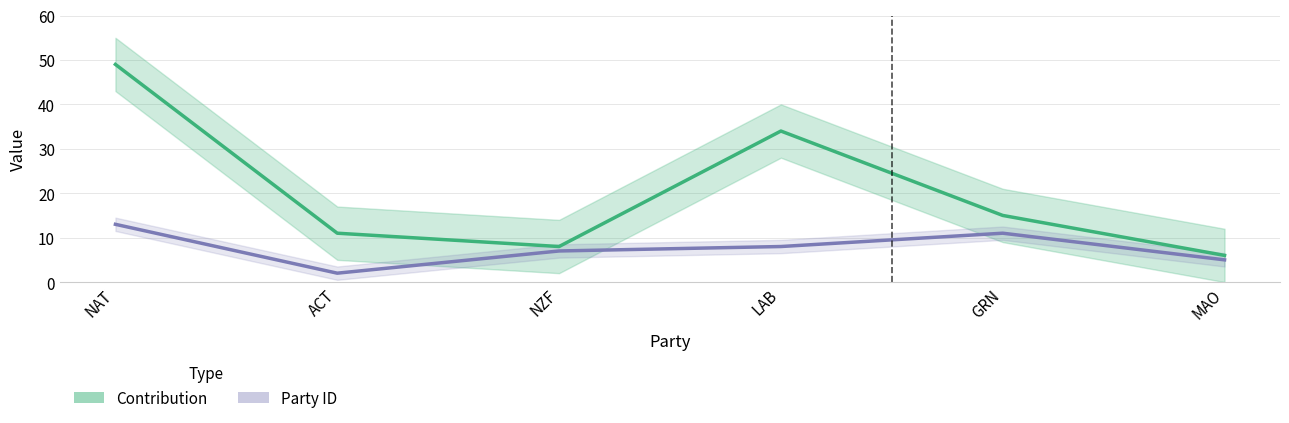

Which series has the largest range (max minus min)?

Contribution